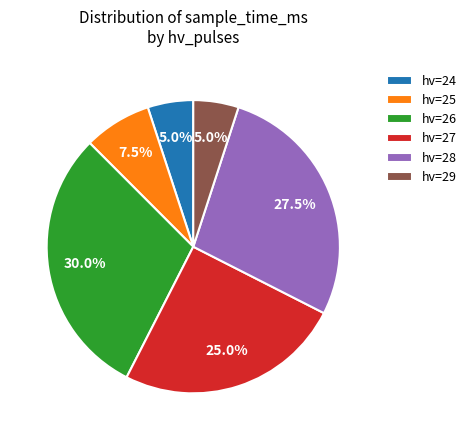

Is there a majority slice in this chart?

No